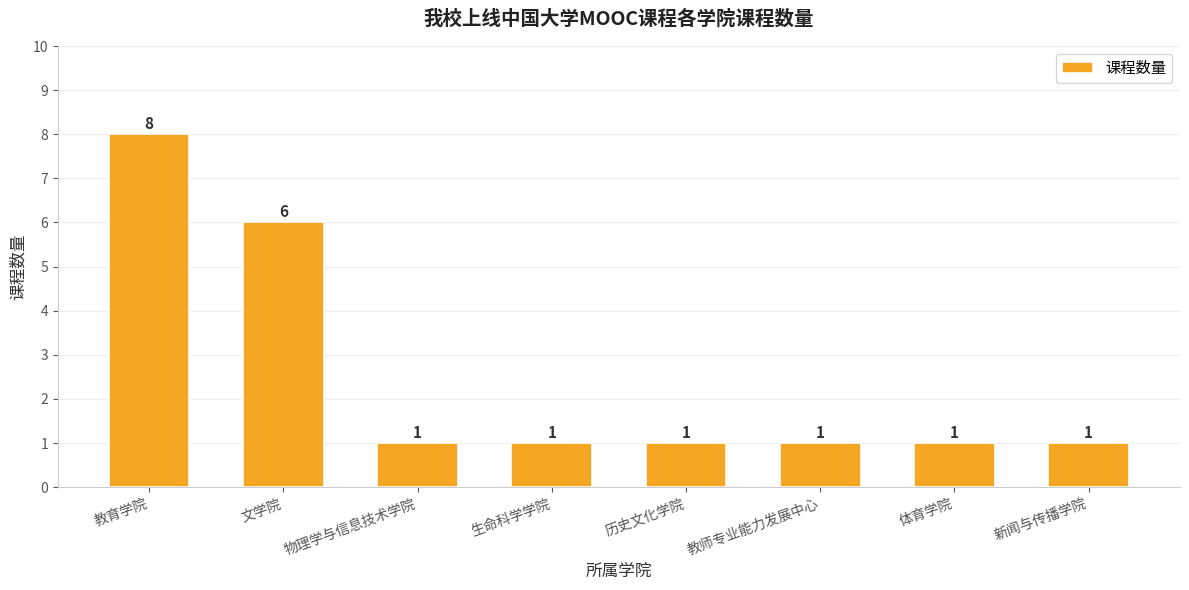

Does the chart contain any negative values?

No